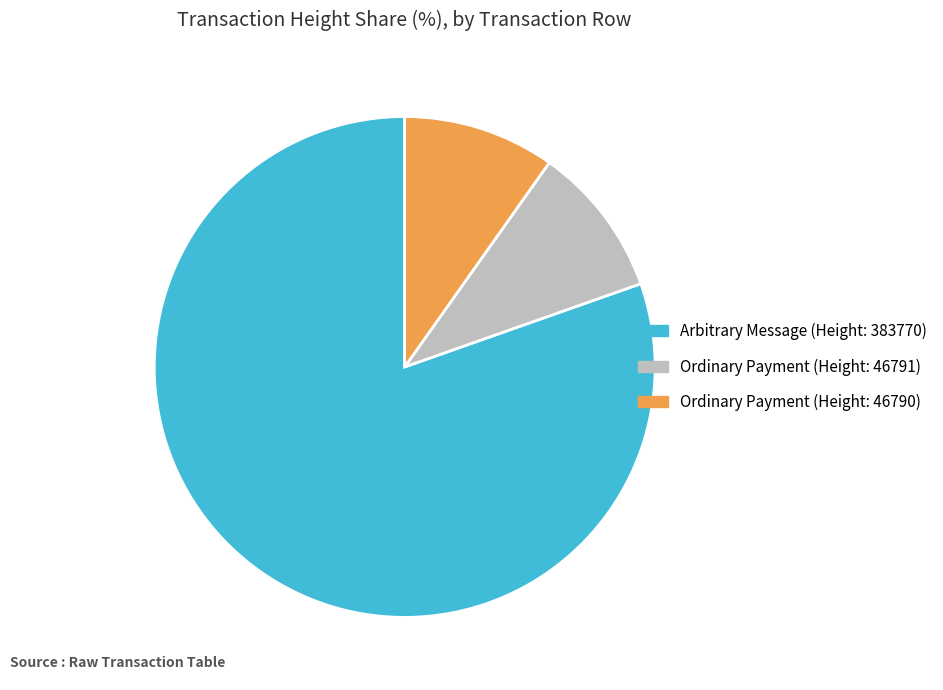

Is there a majority slice in this chart?

Yes